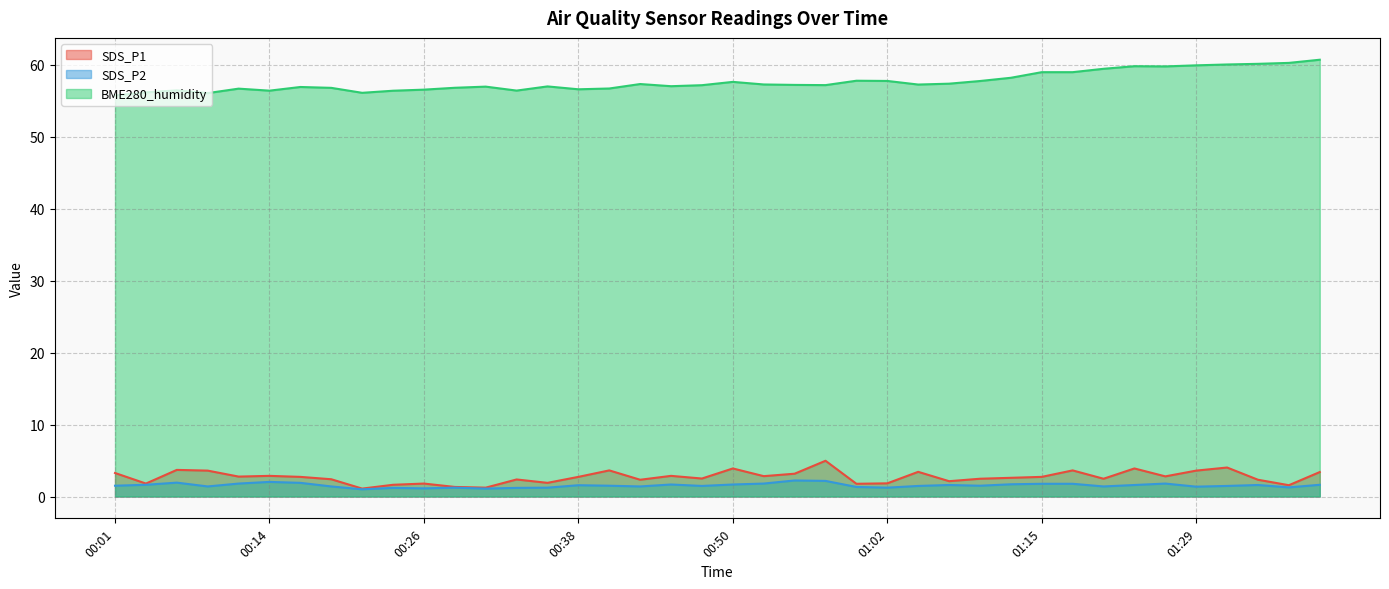

What is the sum of the SDS_P1 values at 01:15 and 00:58?

7.7